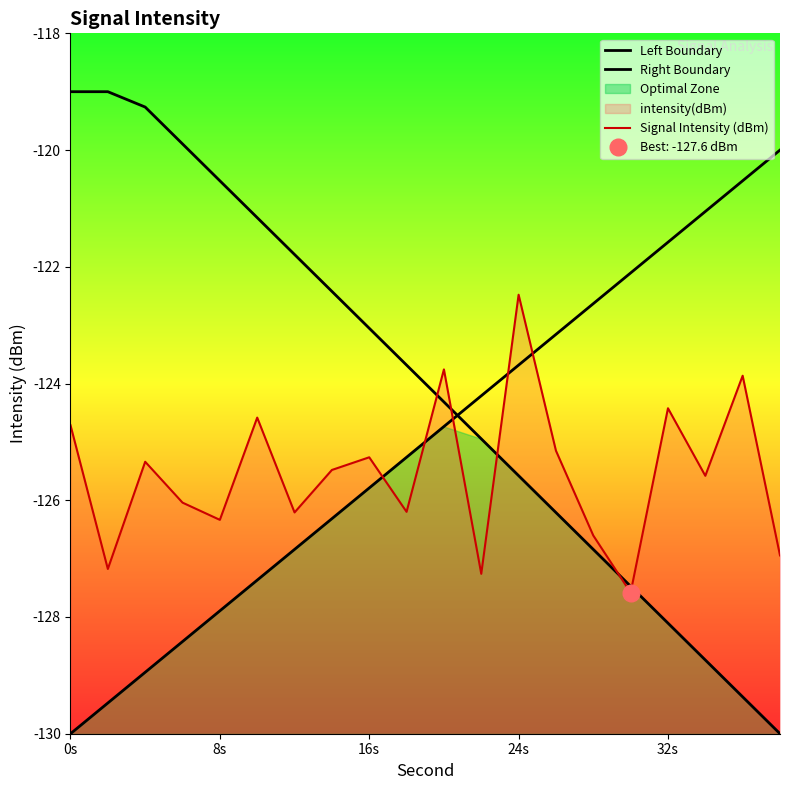

True or false: Left Boundary and Right Boundary cross at least once.

True